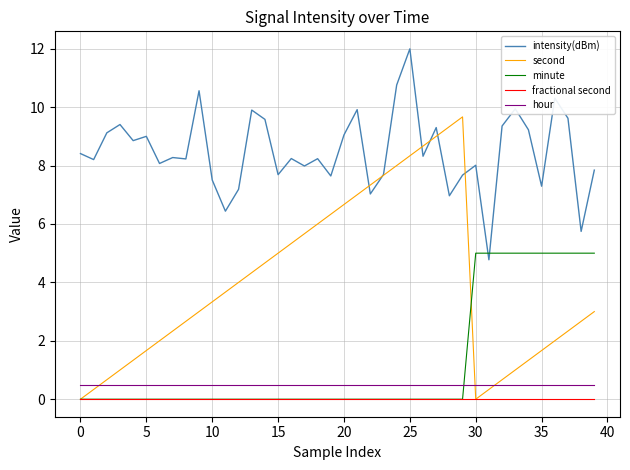

In second, how many points are higher than both neighbors (excluding endpoints)?

1